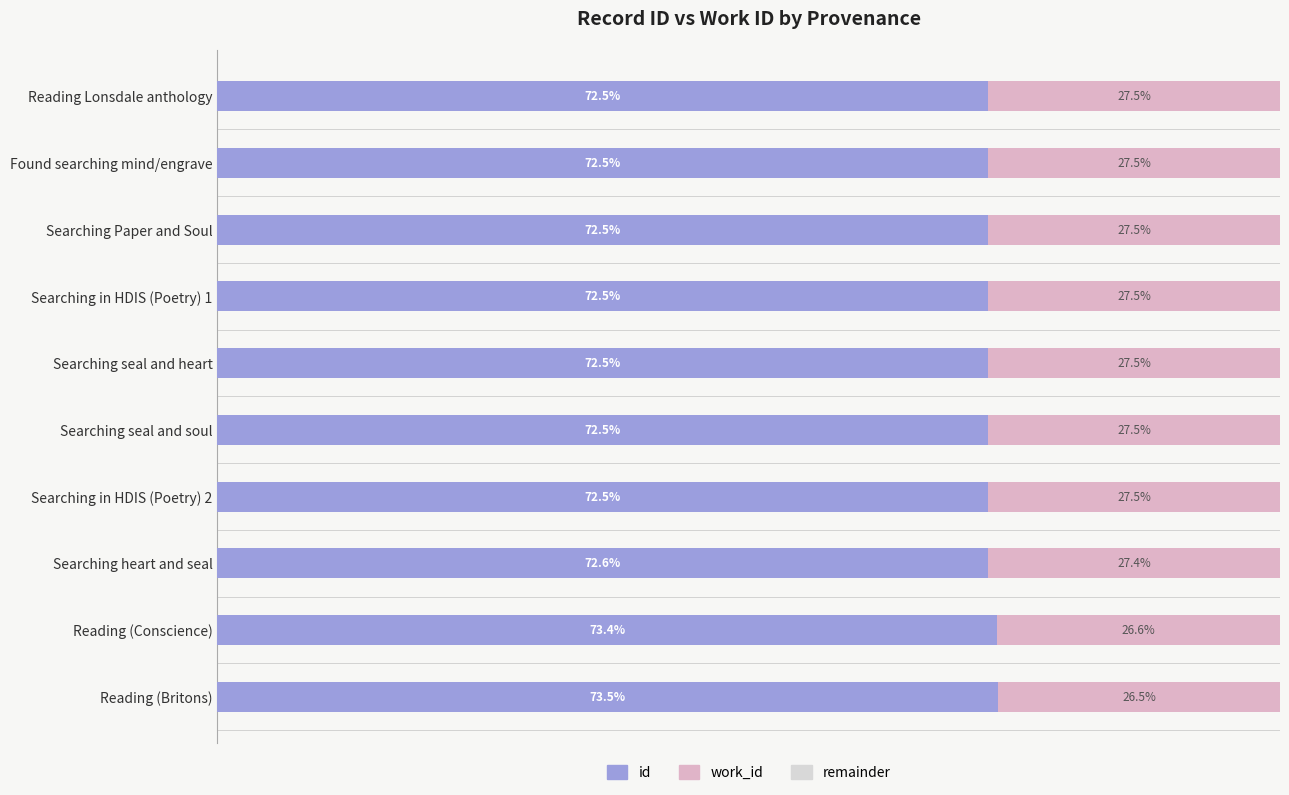

How many categories are shown in the chart?

10